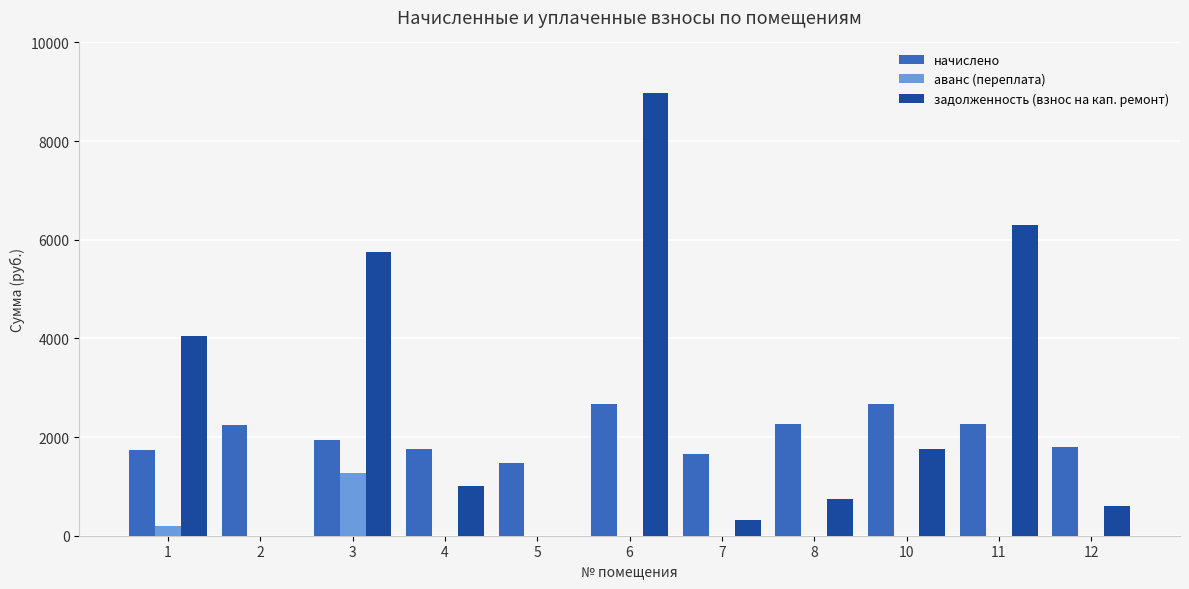

Is the value of начислено at 11 greater than the value of задолженность (взнос на кап. ремонт) at 3?

No